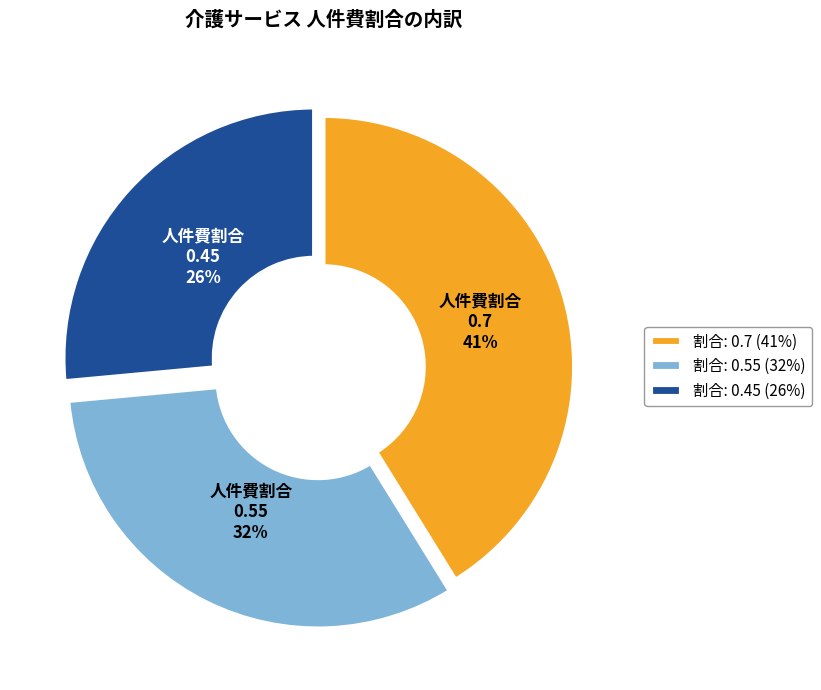

To the nearest percent, what is the difference between the largest and smallest slice percentages?

15%